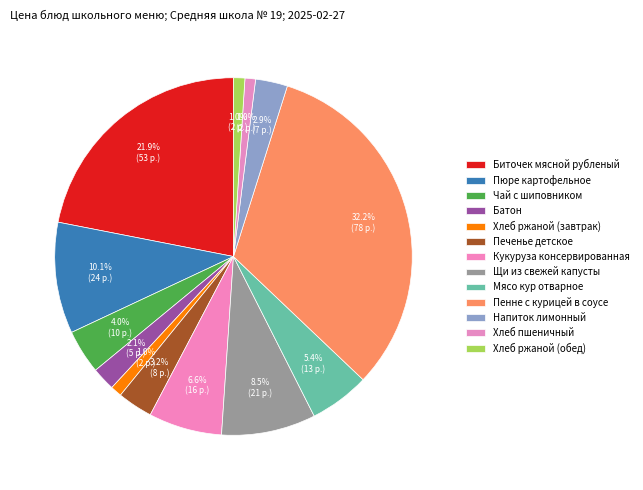

How many slices are in this pie chart?

13